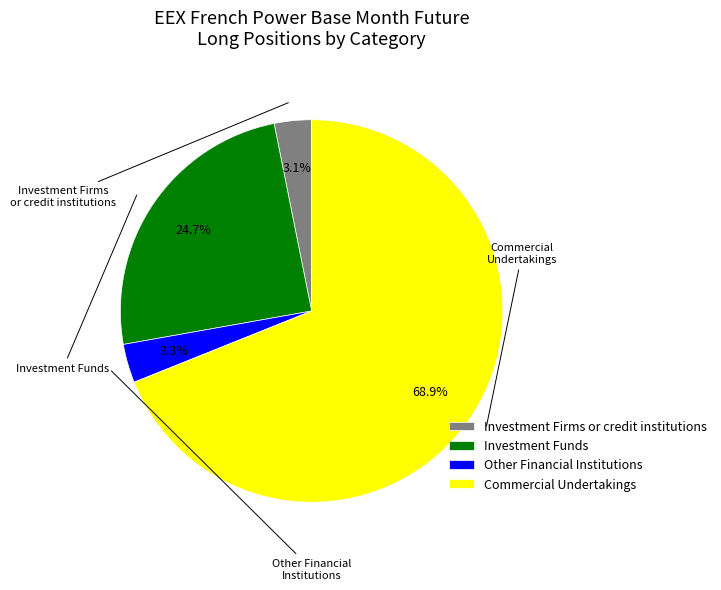

To the nearest percent, what portion does Investment Funds represent?

25%